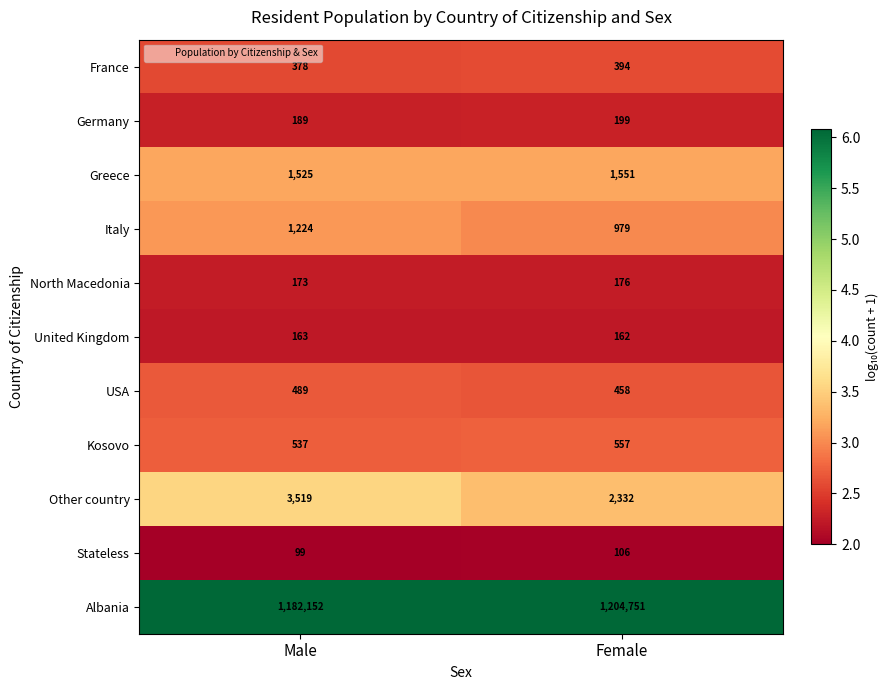

At which label does Italy reach its peak?

Male